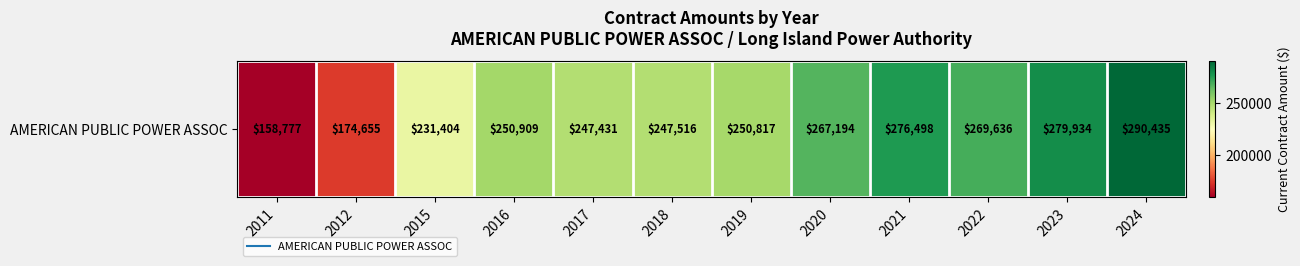

Reading left to right, transcribe all the data shown in this chart.

2011=158777.4	2012=174655.1	2015=231403.7	2016=250909.5	2017=247431.1	2018=247515.5	2019=250816.7	2020=267194.1	2021=276498.0	2022=269635.6	2023=279934.0	2024=290434.5